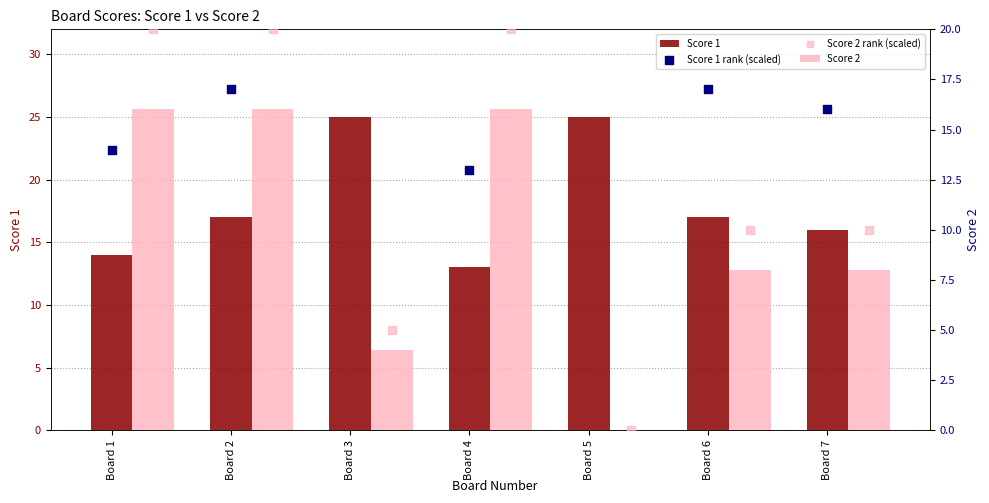

What is the total value across all series at Board 3?

59.0